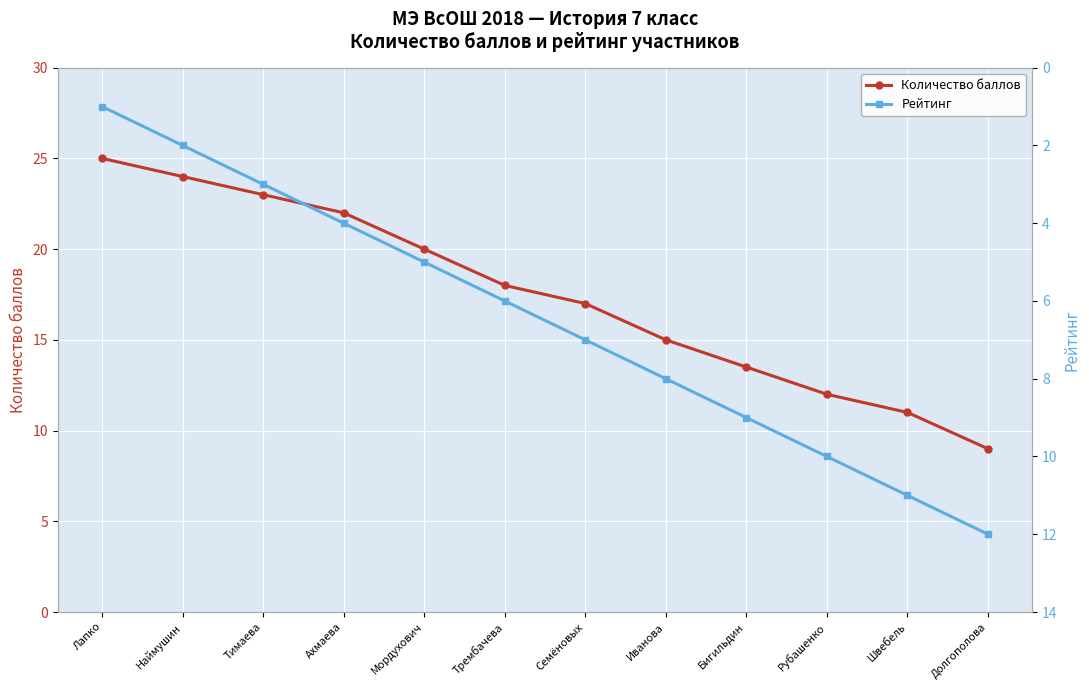

What is the label of the 5th point from the left?

Мордухович